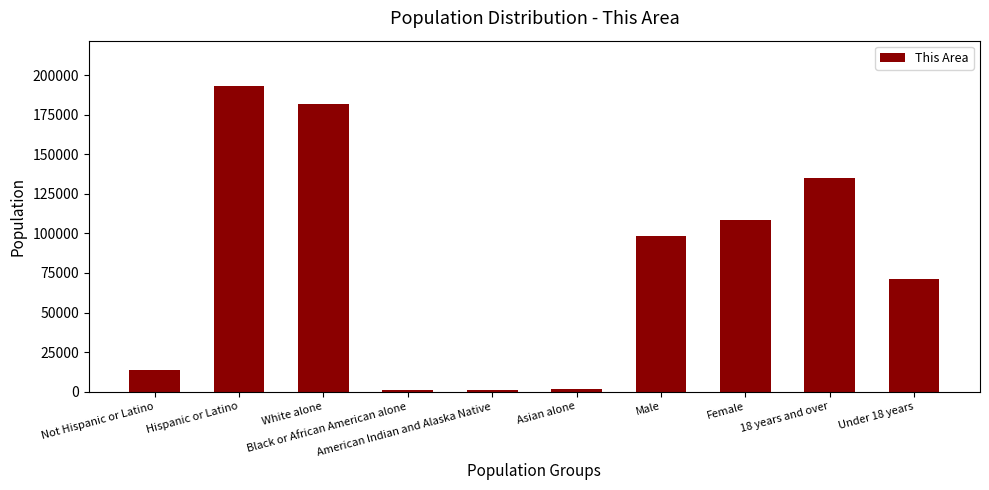

How many distinct data groups are displayed?

1